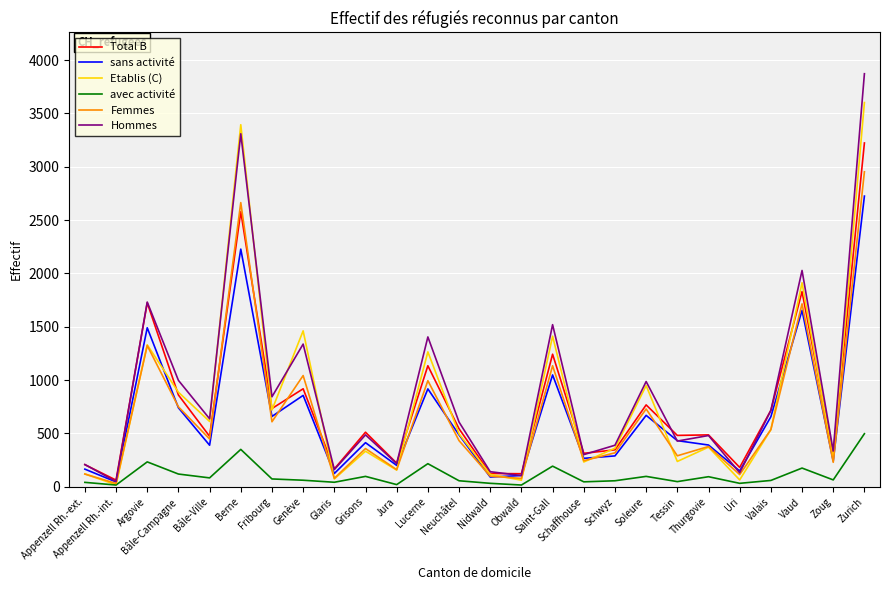

In avec activité, how many points are higher than both neighbors (excluding endpoints)?

8